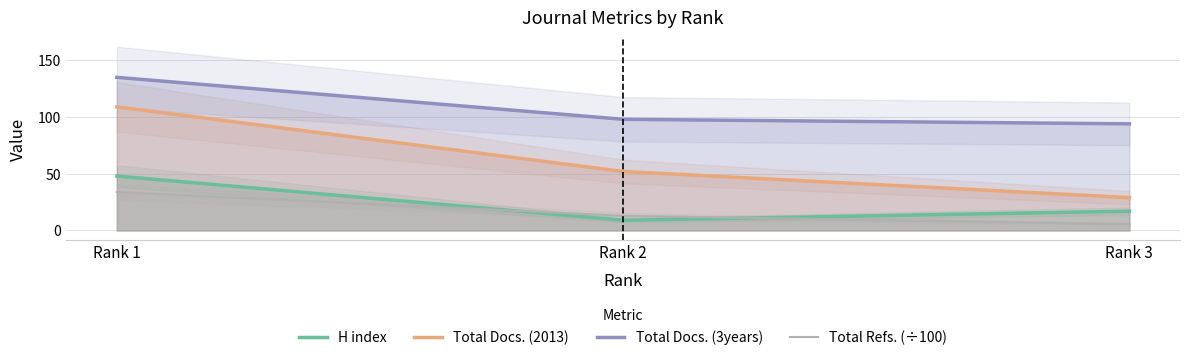

What is the value of the Total Refs. (÷100) point at the 2nd from the left?

12.9